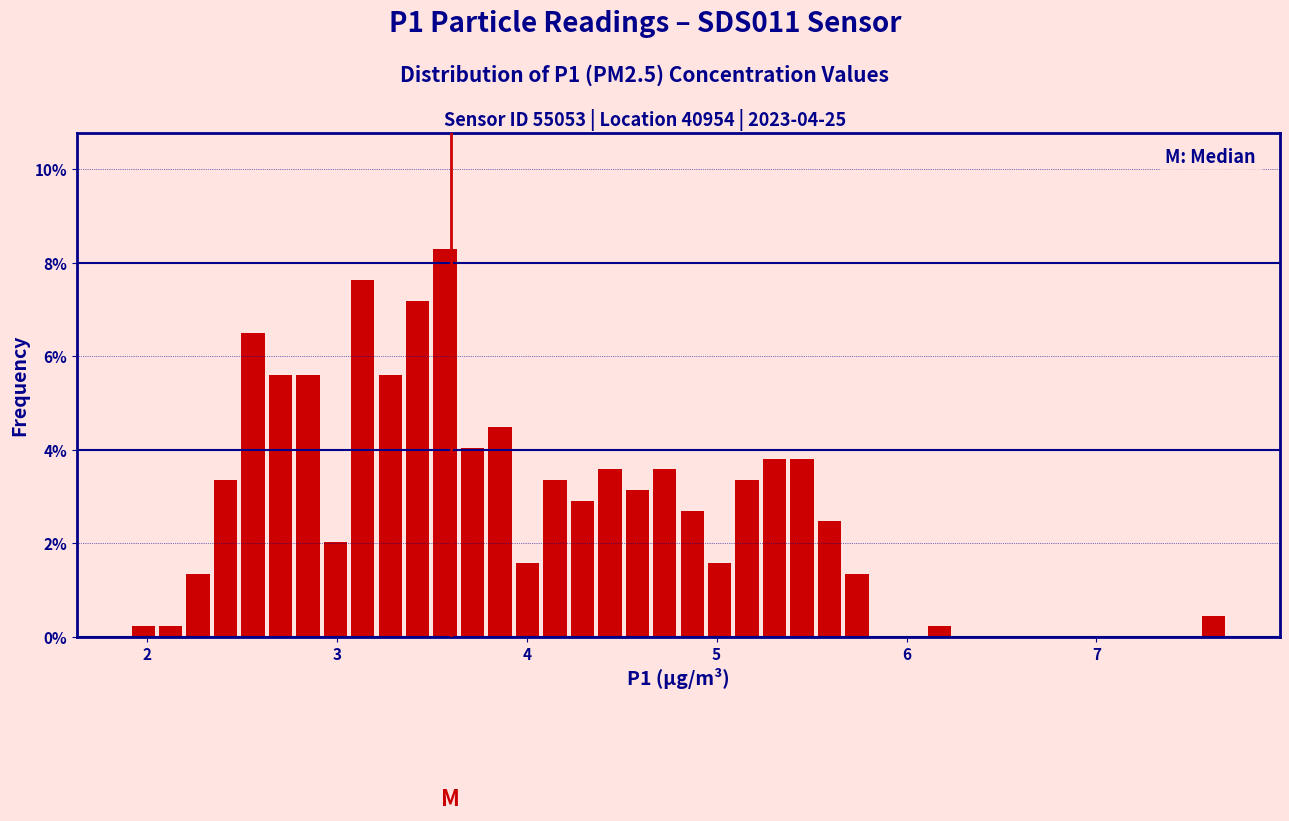

Around what value on the x-axis is the tallest bar? Give the approximate position of its centre, as read against the axis.

3.6